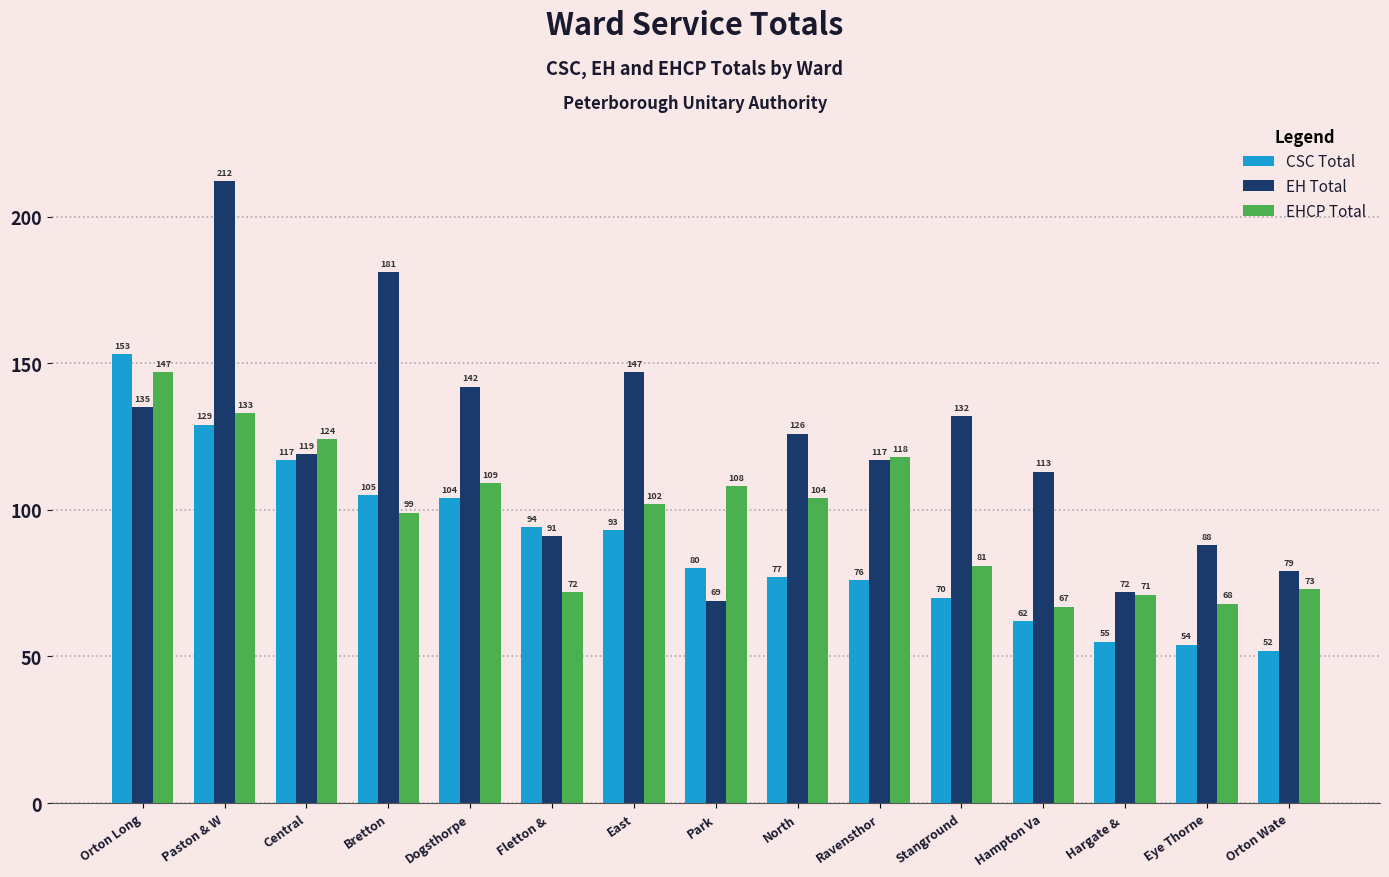

What is the spread (max minus min) of values at Eye Thorne?

34